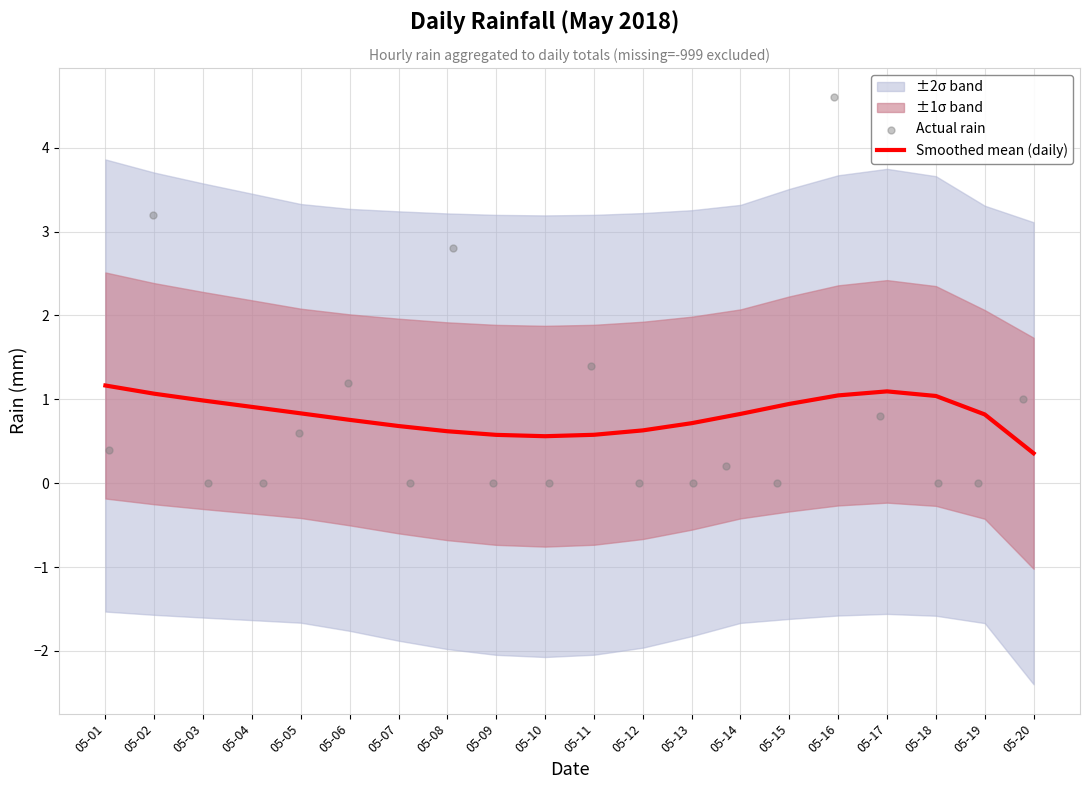

What is the lowest value of the Smoothed mean (daily) series?

0.4